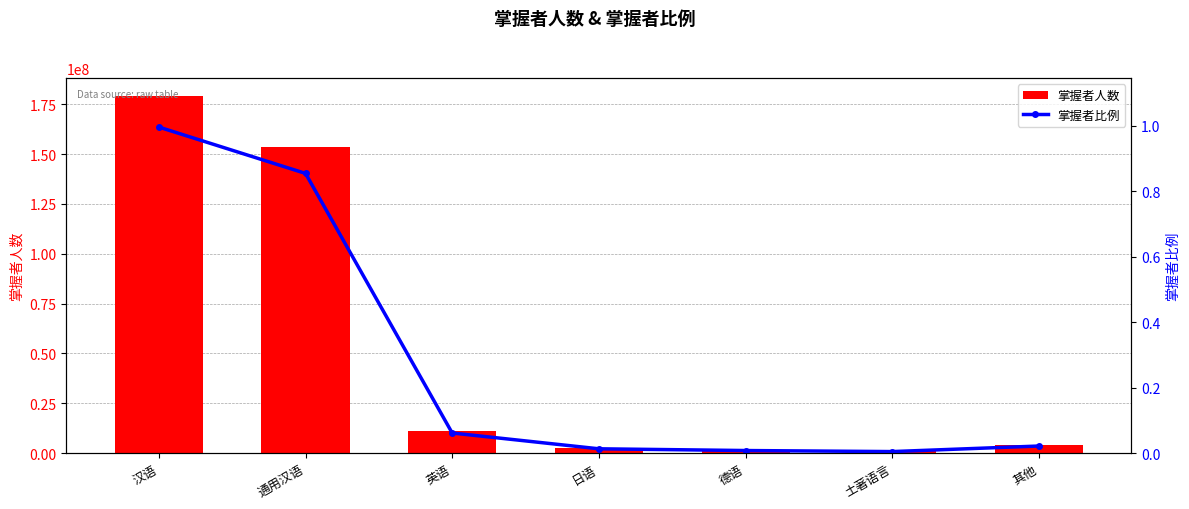

List the labels in order of 掌握者比例 value, largest first.

汉语, 通用汉语, 英语, 其他, 日语, 德语, 土著语言